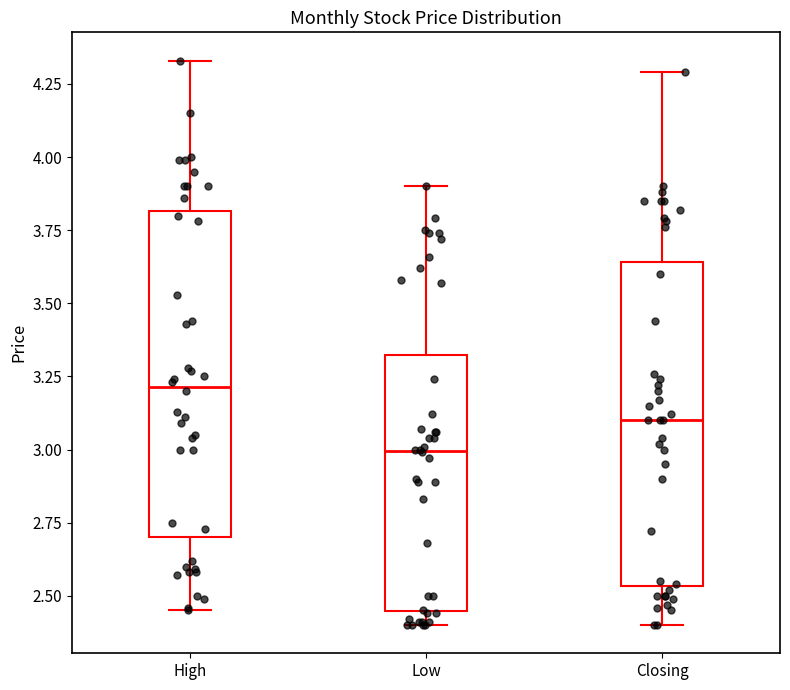

Reading left to right, read every box against the y-axis: the position of its median line, the range the box covers, and the ends of its whiskers. The values are not printed on the chart, so give them approximately, as read against the axis.

High: median 3.20, box 2.70 to 3.80, whiskers 2.45 to 4.35
Low: median 3.00, box 2.45 to 3.30, whiskers 2.40 to 3.90
Closing: median 3.10, box 2.55 to 3.65, whiskers 2.40 to 4.30